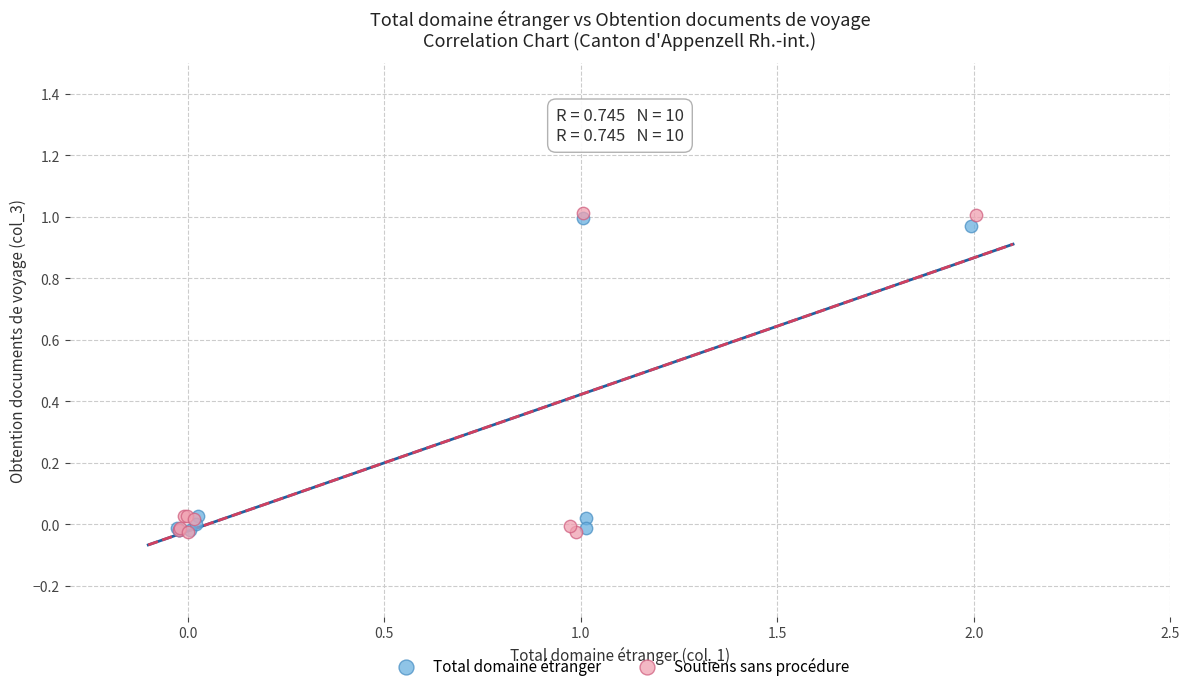

What are all the series names shown in the legend?

Total domaine étranger, Soutiens sans procédure